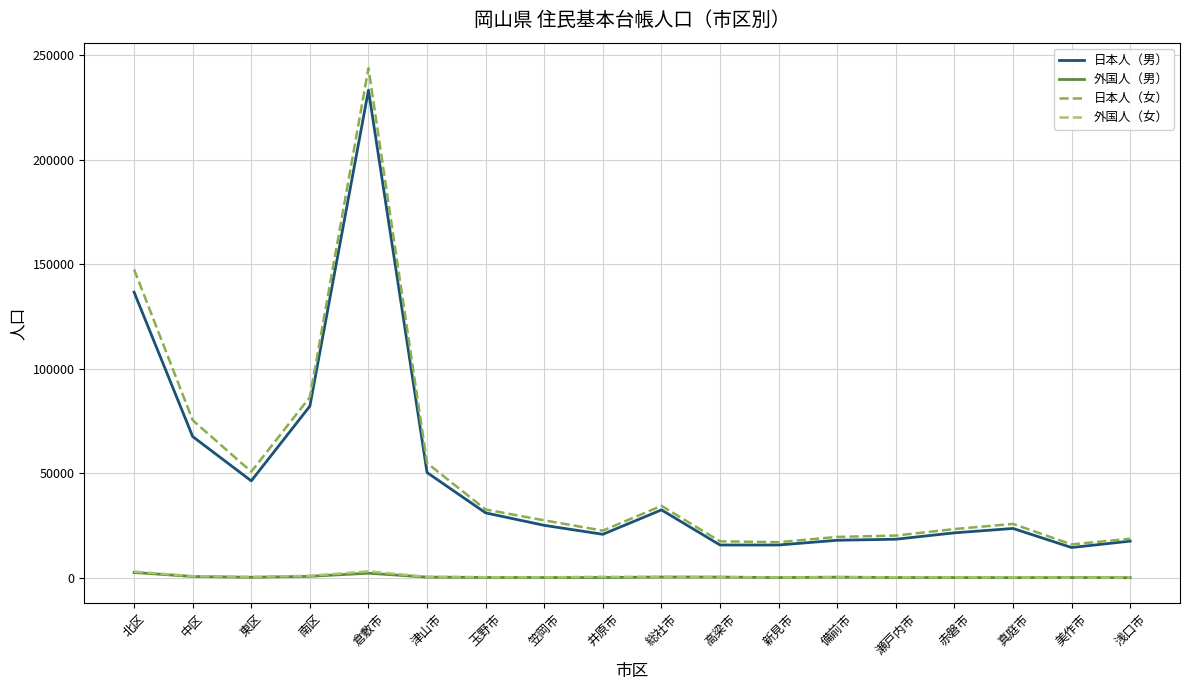

Which series has the largest range (max minus min)?

日本人（女）